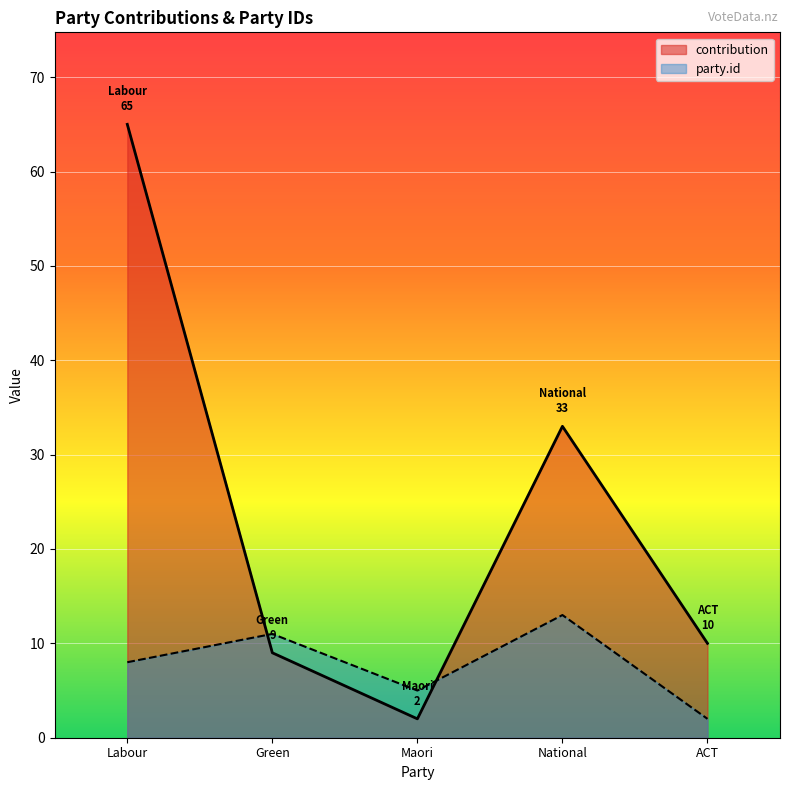

Rank the series at National from lowest to highest value.

party.id, contribution